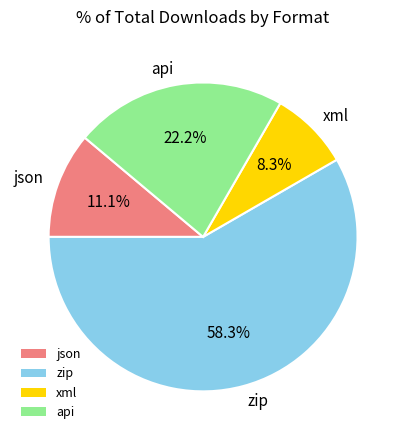

Between json and xml, which is larger?

json